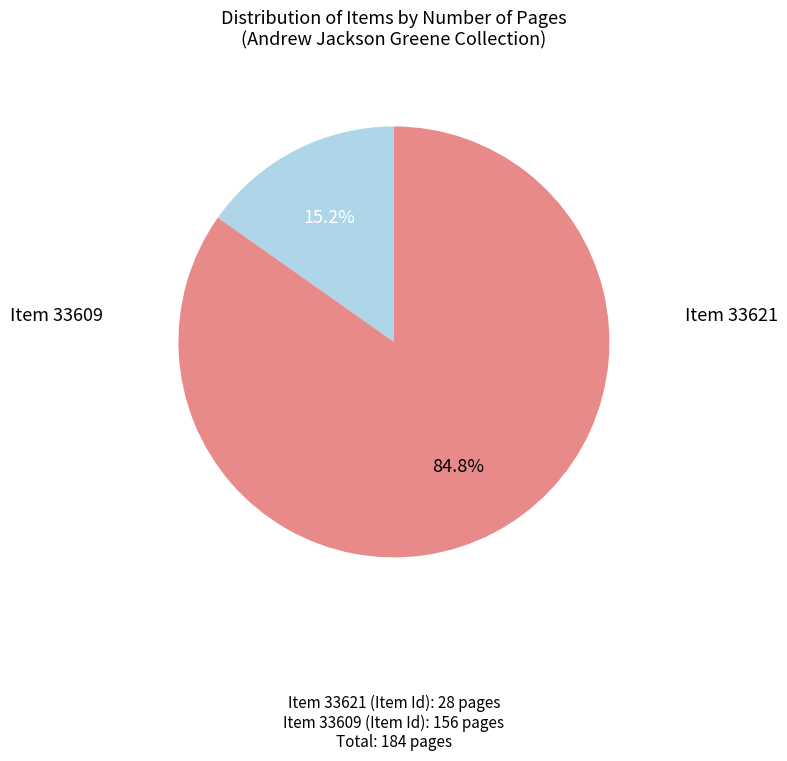

Does any single category account for the majority?

Yes